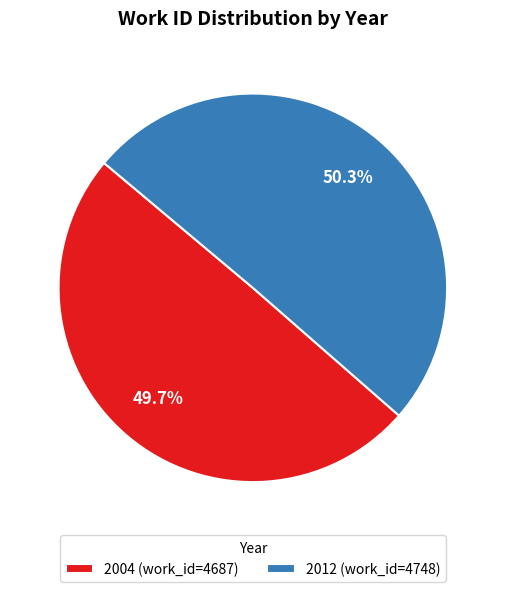

To the nearest percent, what portion does 2004 represent?

50%